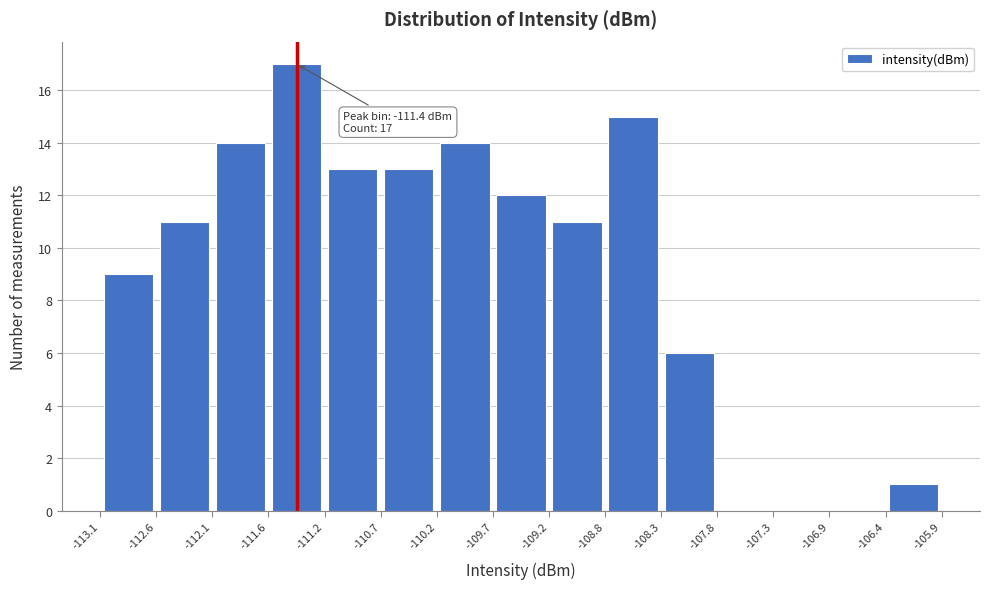

Which range on the x-axis has the tallest bar?

-111.6 to -111.2